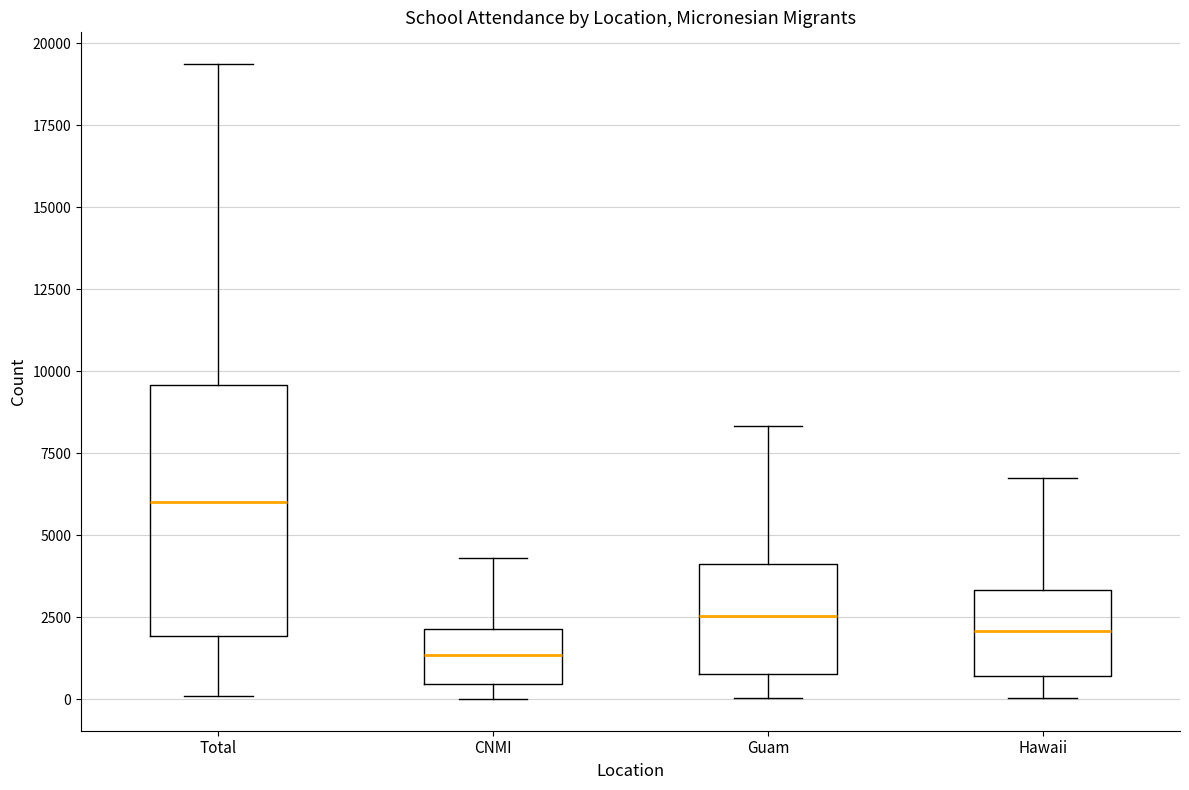

Reading left to right, read every box against the y-axis: the position of its median line, the range the box covers, and the ends of its whiskers. The values are not printed on the chart, so give them approximately, as read against the axis.

Total: median 6000, box 2000 to 9500, whiskers 0 to 19500
CNMI: median 1500, box 500 to 2000, whiskers 0 to 4500
Guam: median 2500, box 1000 to 4000, whiskers 0 to 8500
Hawaii: median 2000, box 500 to 3500, whiskers 0 to 6500